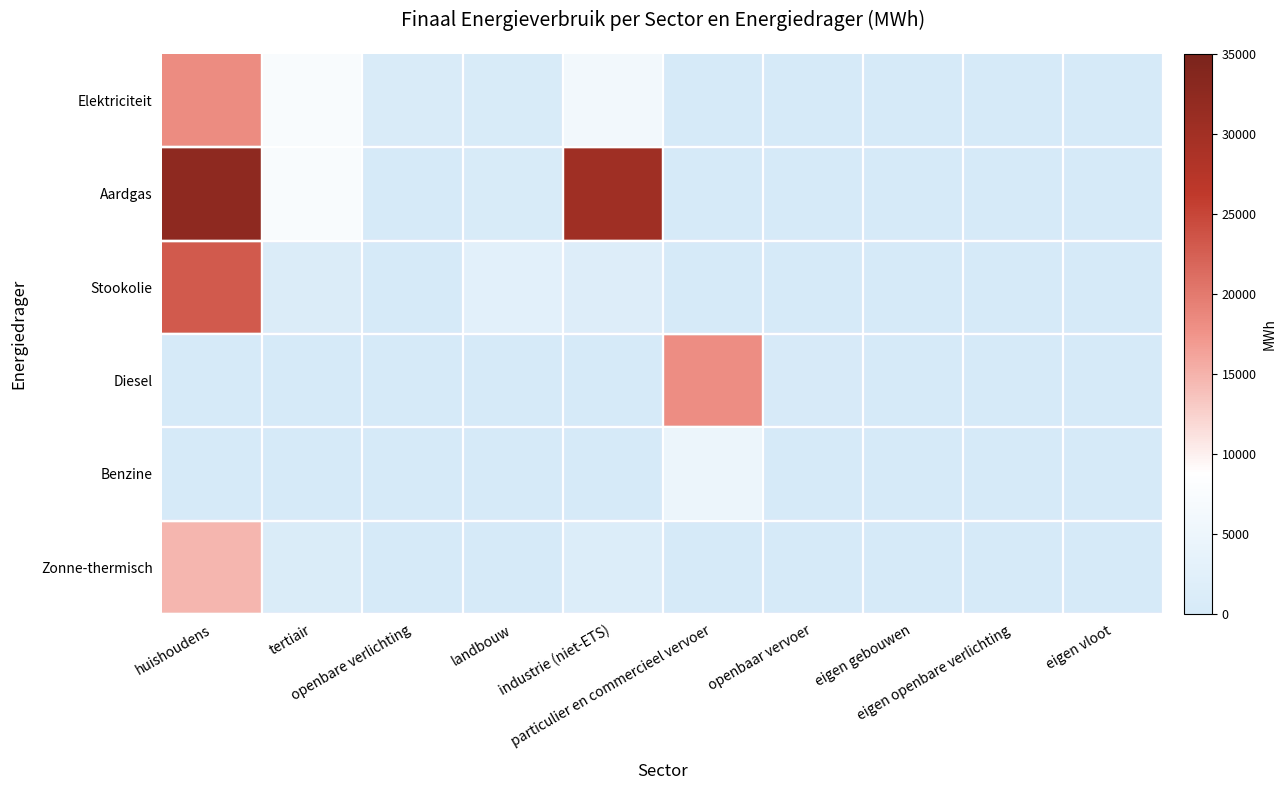

True or false: Aardgas has a value of 14807.5 at huishoudens.

False